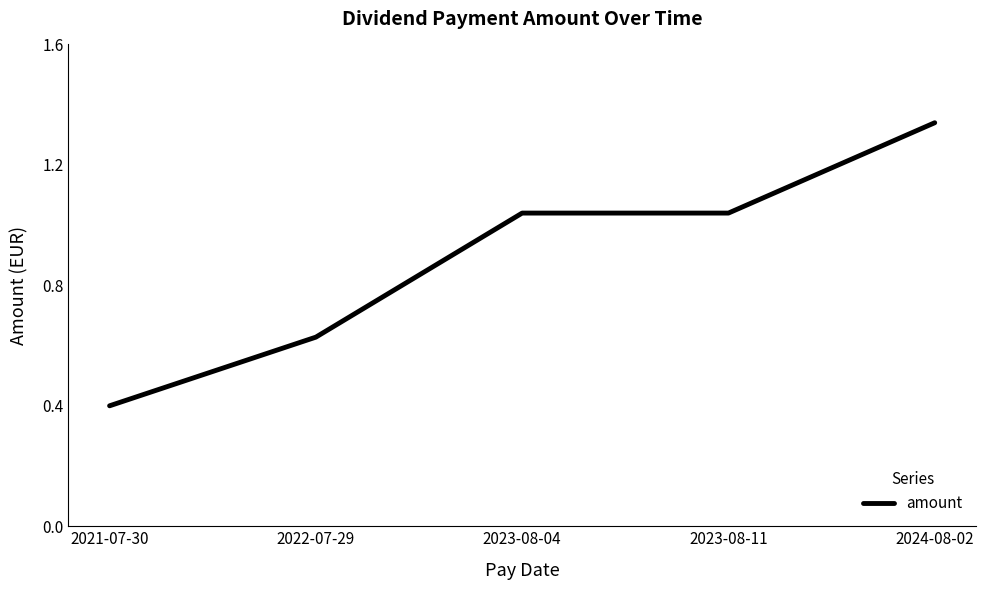

What position from the right is 2023-08-04?

3